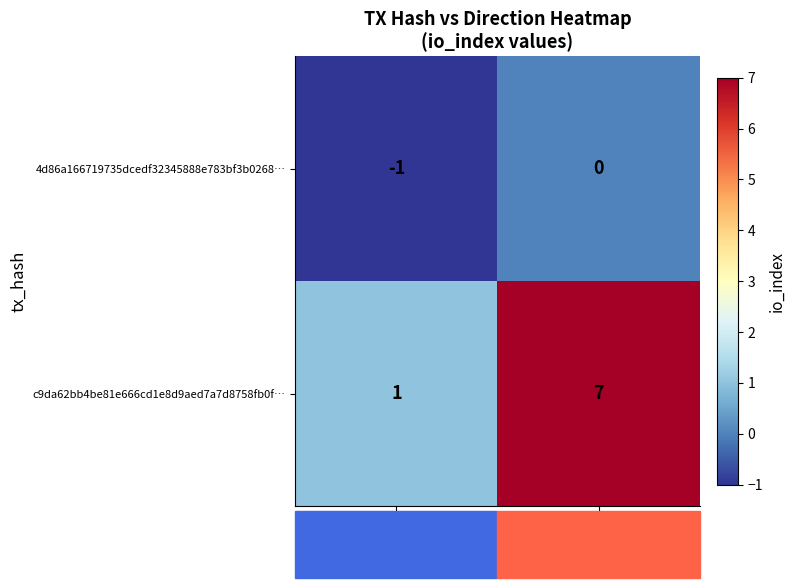

What is the sum of the c9da62bb4be81e666cd1e8d9aed7a7d8758fb0f… values at 1 and -1?

8